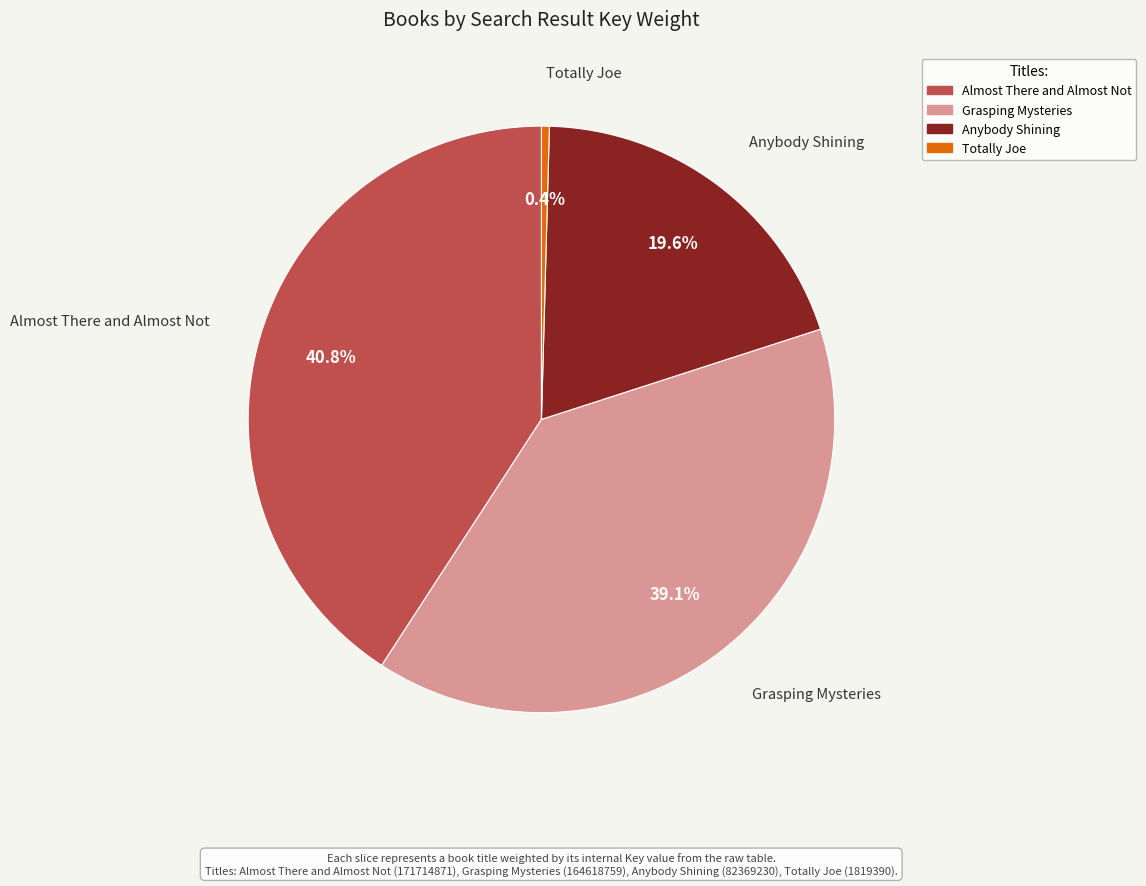

Rank the categories by value from lowest to highest.

Totally Joe, Anybody Shining, Grasping Mysteries, Almost There and Almost Not